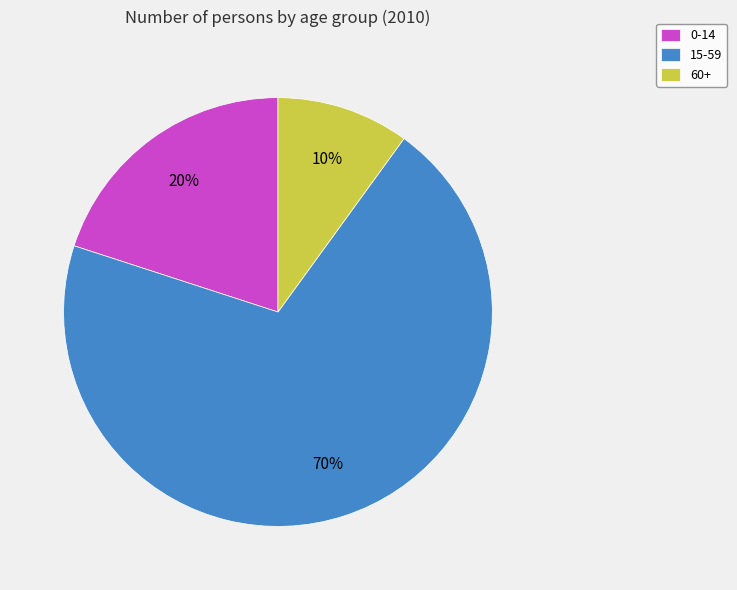

What is the ratio of the value at 15-59 to the value at 60+?

7.0